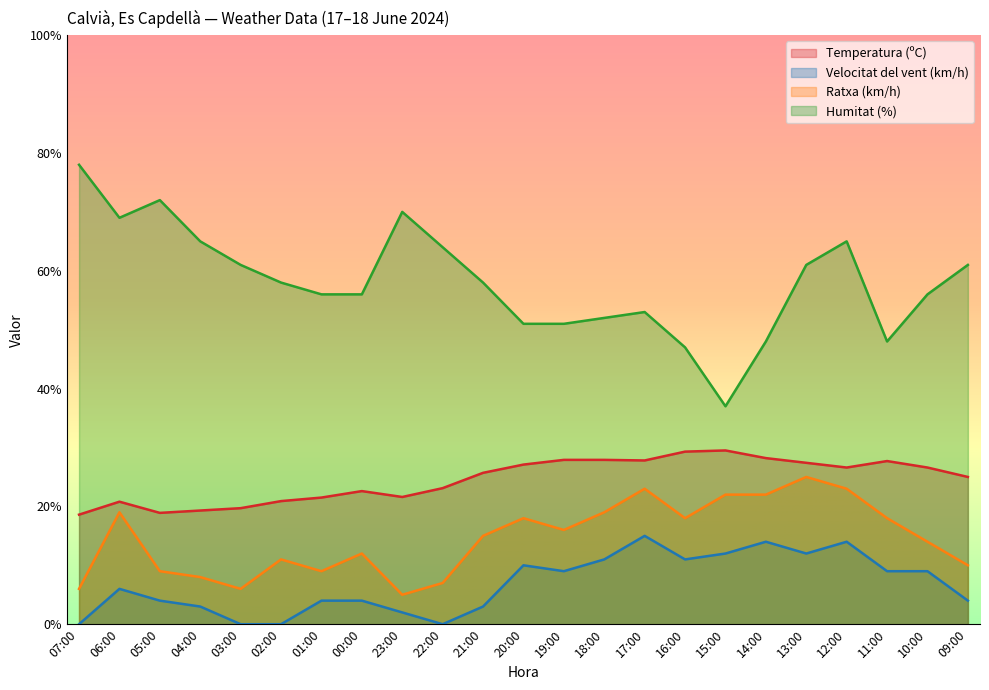

How many lines are shown in the chart?

4